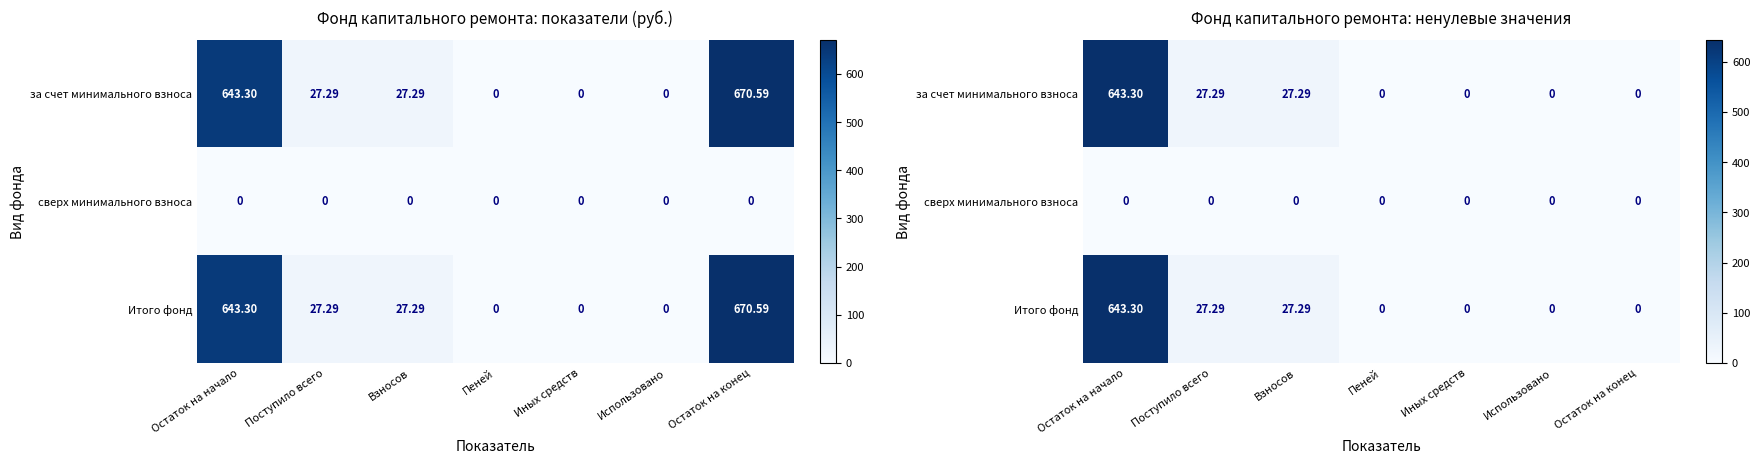

Is it true that за счет минимального взноса equals 27.3 at Поступило всего?

True